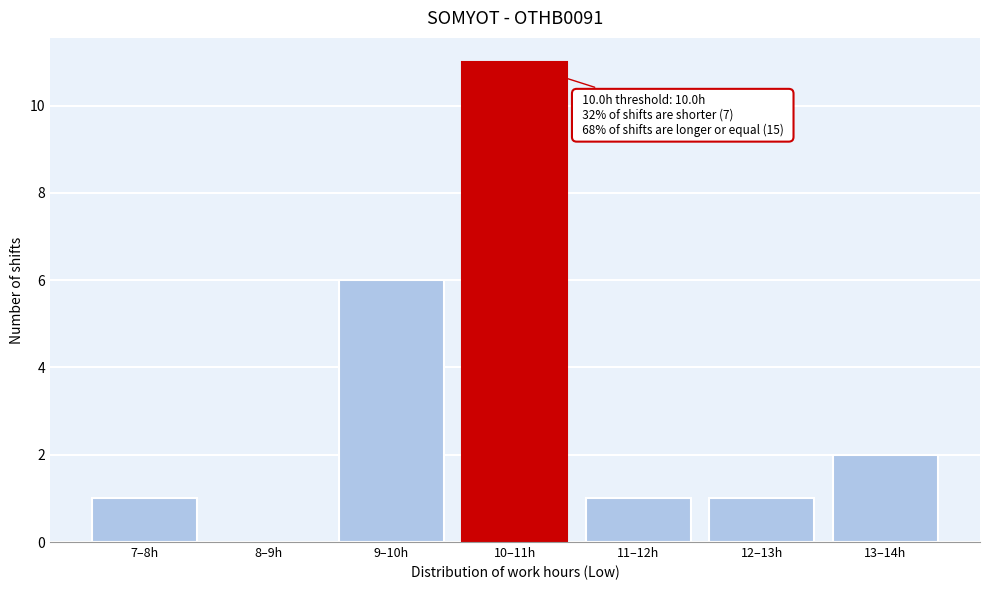

Reading left to right, what are all the values shown in this chart?

7–8h=1	8–9h=0	9–10h=6	10–11h=11	11–12h=1	12–13h=1	13–14h=2